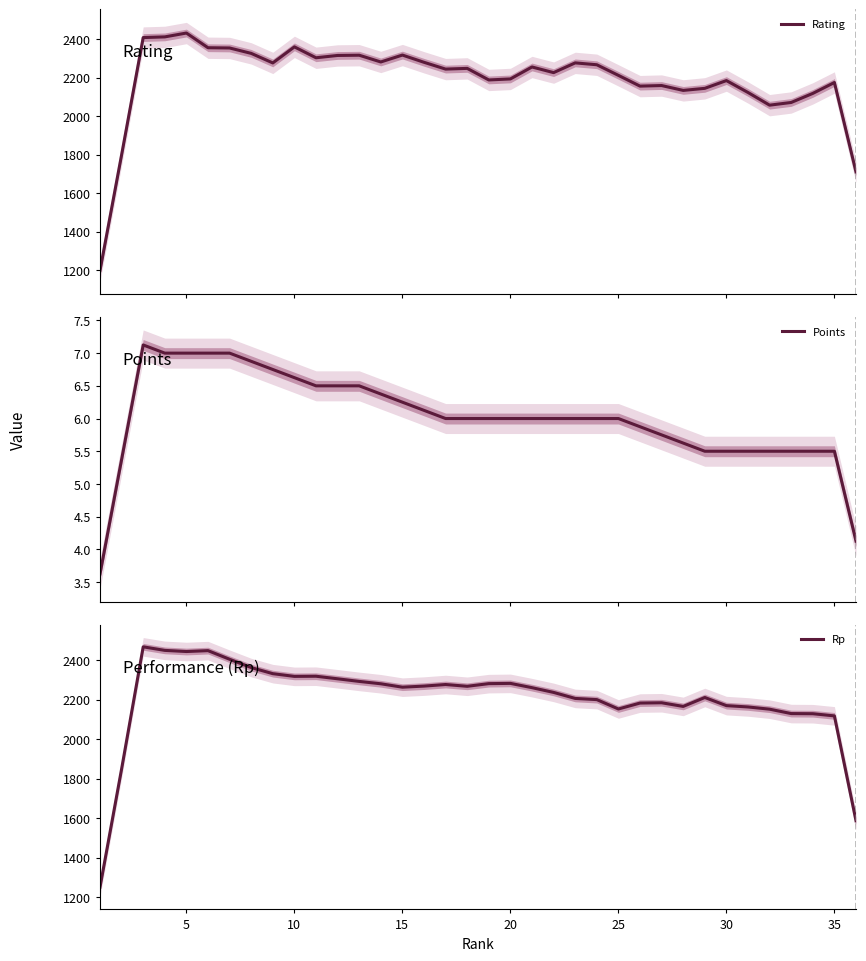

How many times do Rp and Rating cross each other?

11